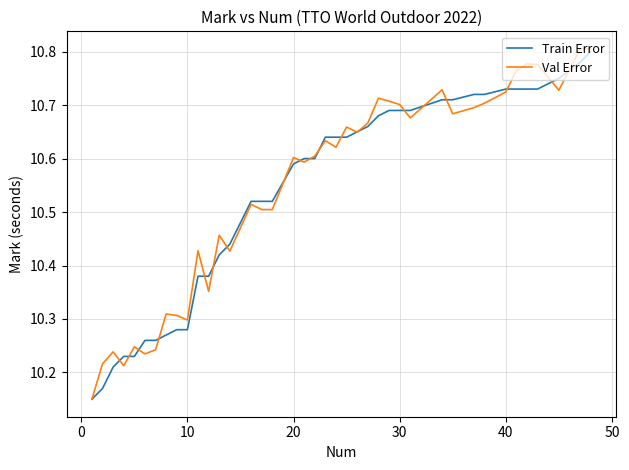

How many interior local valleys does the Val Error series have?

12